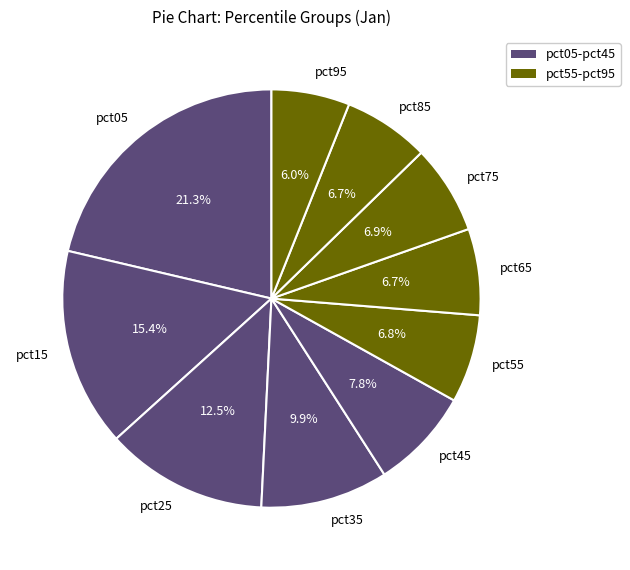

Combined, what portion of the pie is pct15 and pct25?

27.9%